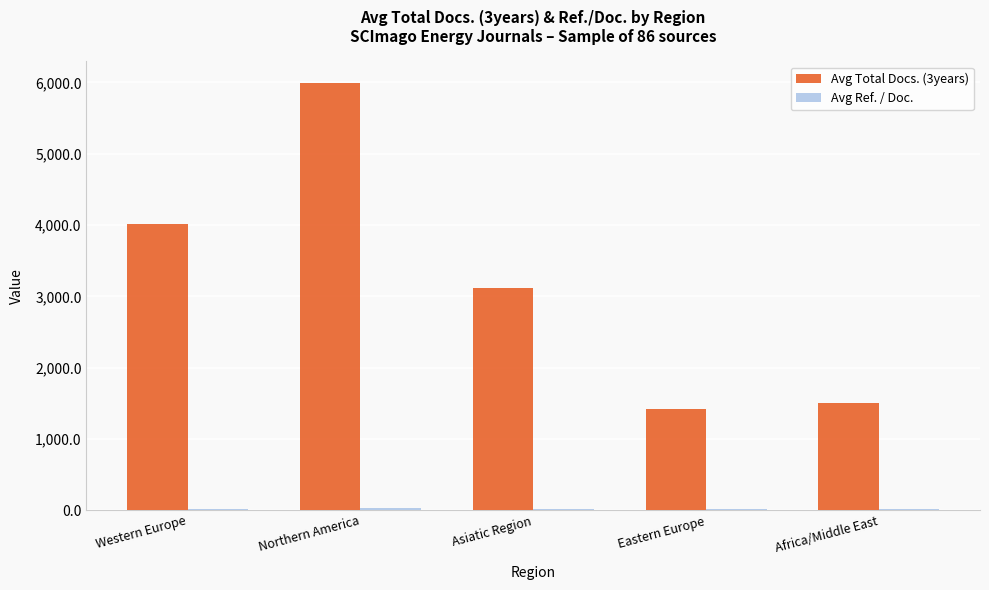

Does the chart contain stacked bars?

No